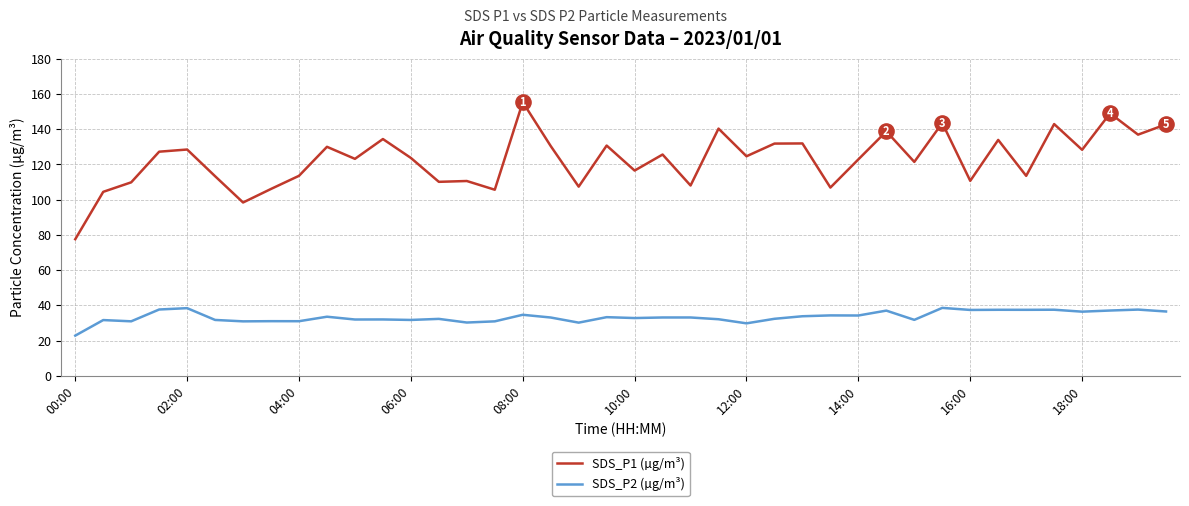

Which series has the largest total across all categories?

SDS_P1 (µg/m³)